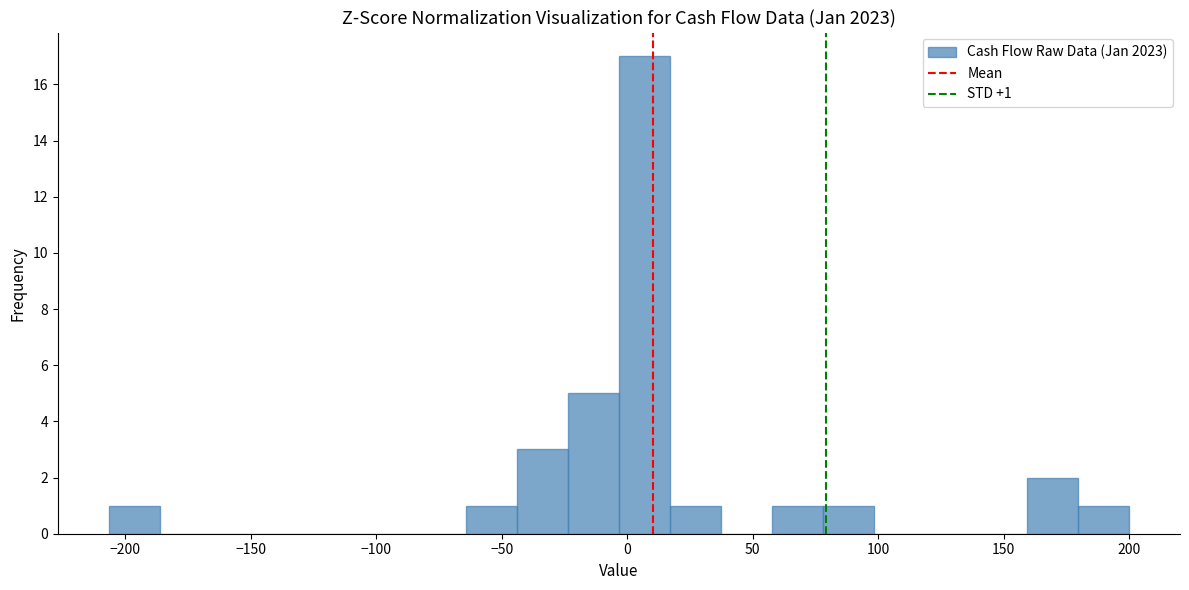

Which range on the x-axis has the tallest bar?

-5 to 15